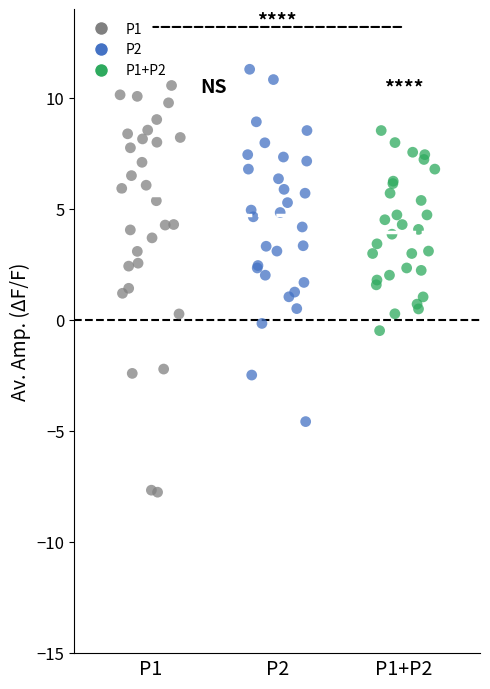

What are all the series names shown in the legend?

P1, P2, P1+P2